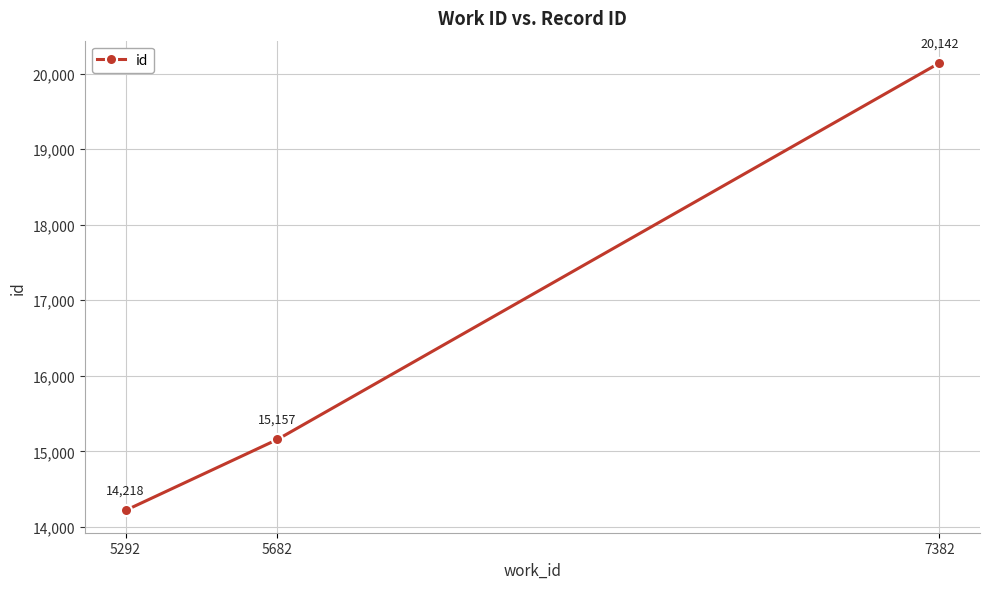

Rank the categories by value from highest to lowest.

7382, 5682, 5292